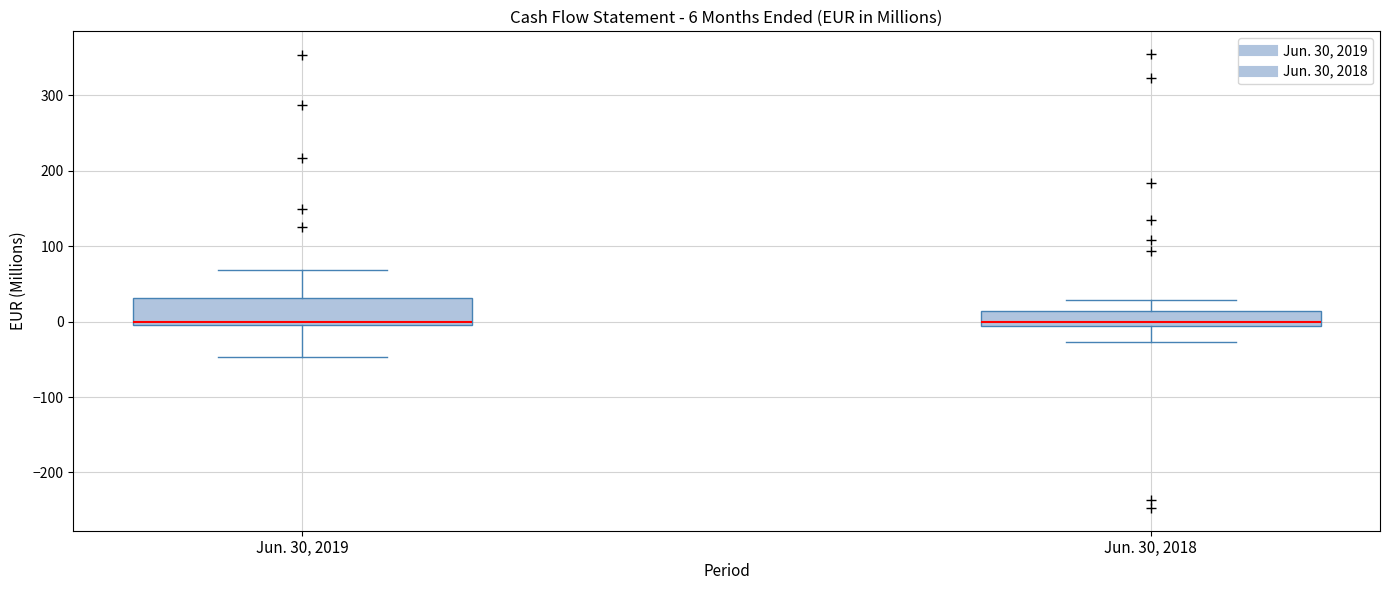

Comparing the boxes themselves (not the whiskers), which one is the tallest?

Jun. 30, 2019